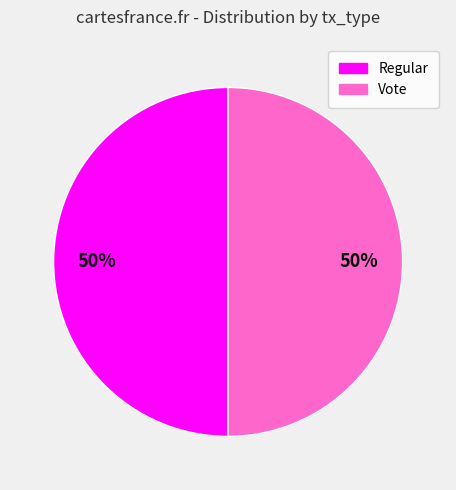

To the nearest percent, what is the average slice percentage?

50%